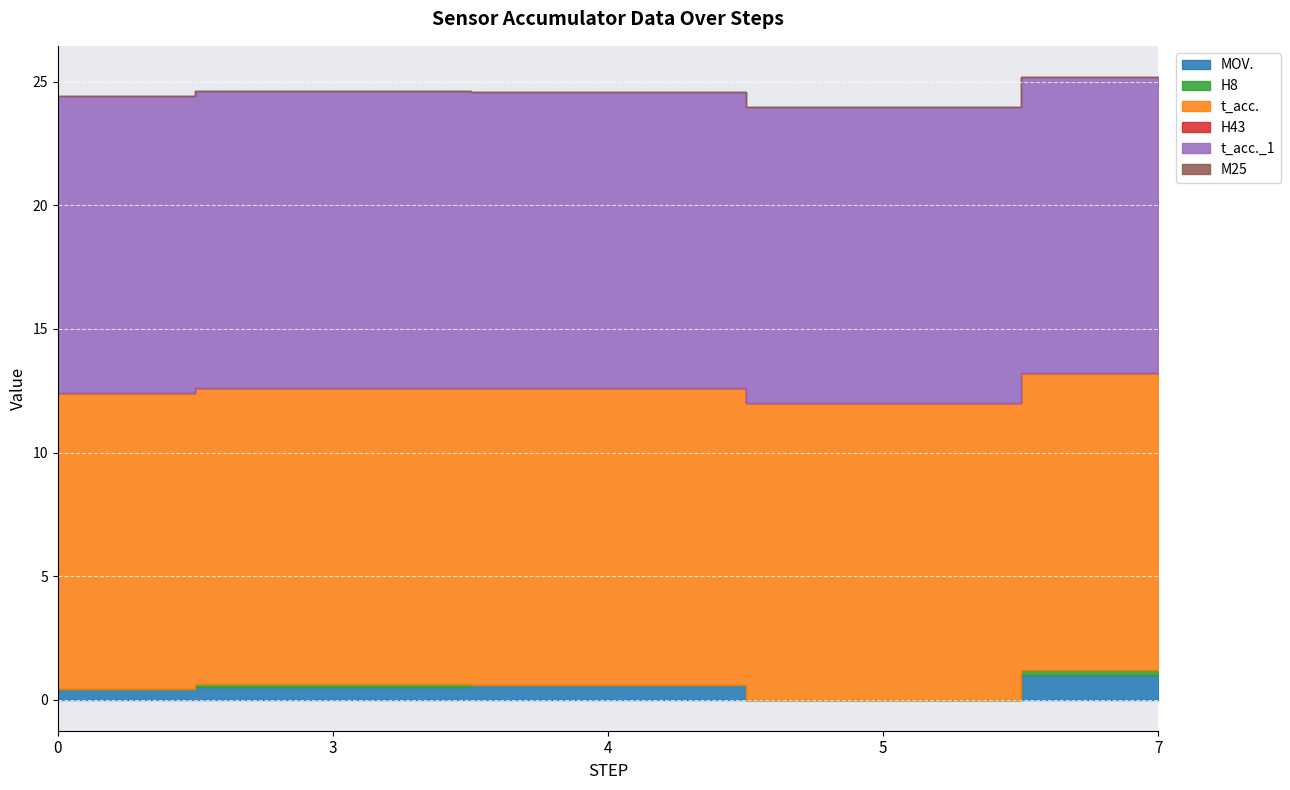

List the labels in order of t_acc. value, largest first.

0, 1, 2, 3, 4, 5, 6, 7